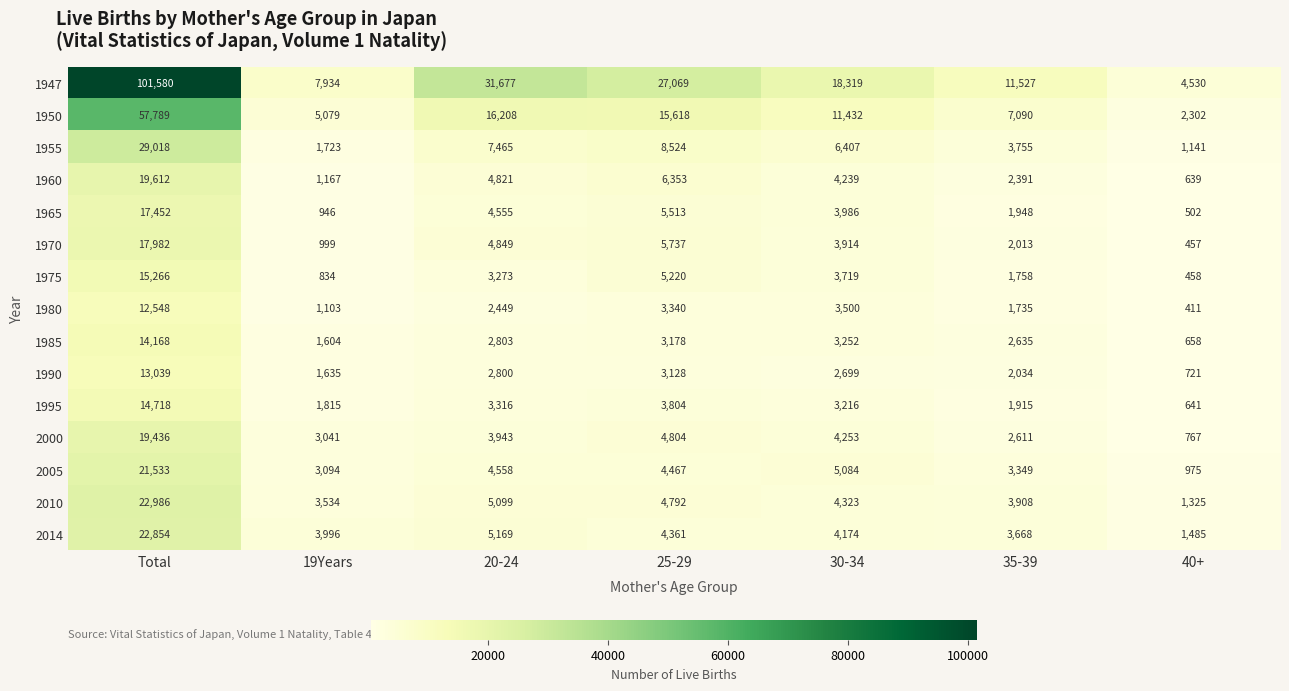

Which series has the largest total across all categories?

1947